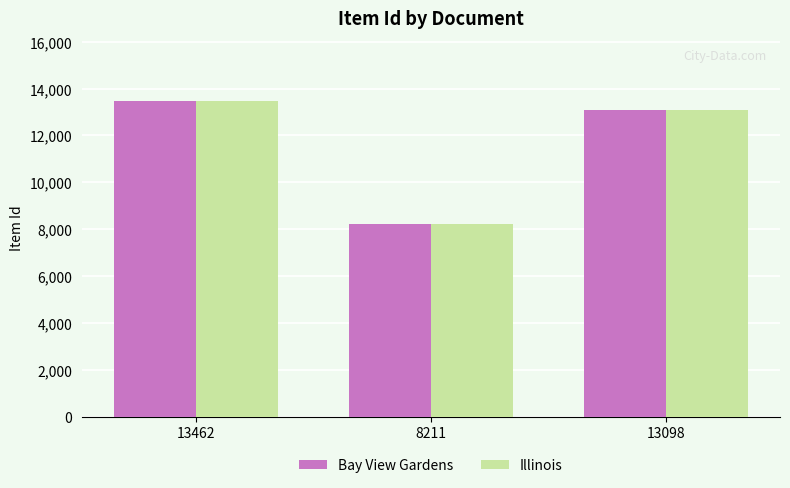

At which category does the chart reach its minimum across all series?

8211